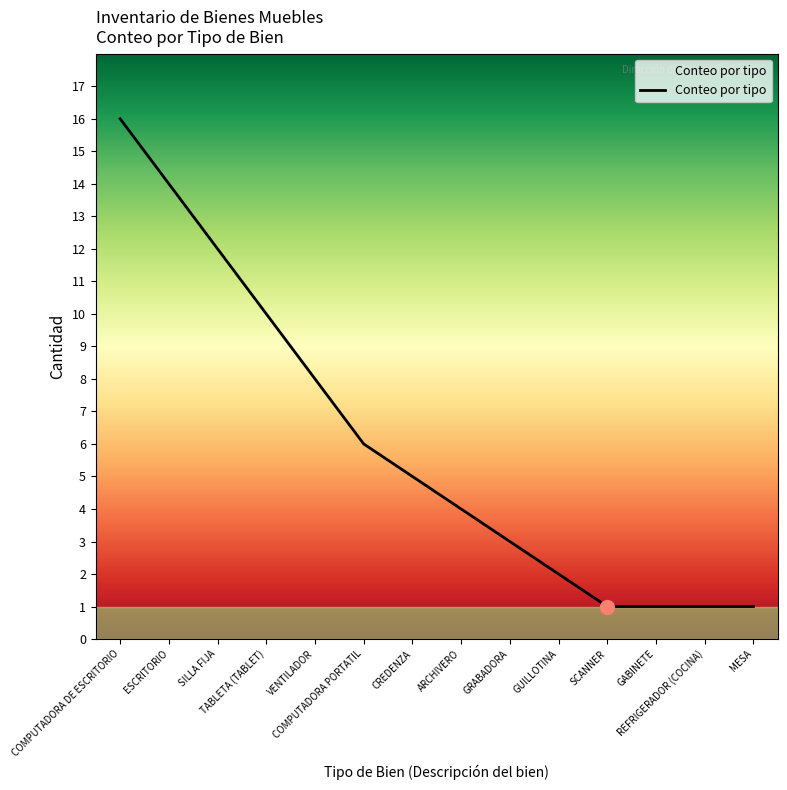

At which label is the value closest to 8?

VENTILADOR